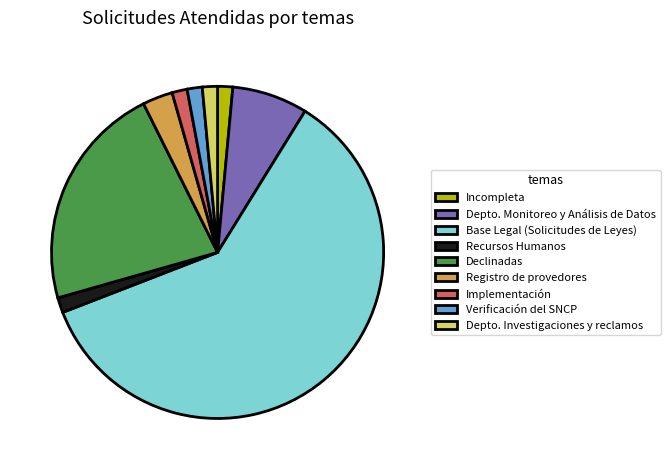

Approximately how many times larger is the value at Depto. Investigaciones y reclamos compared to Incompleta?

1.0